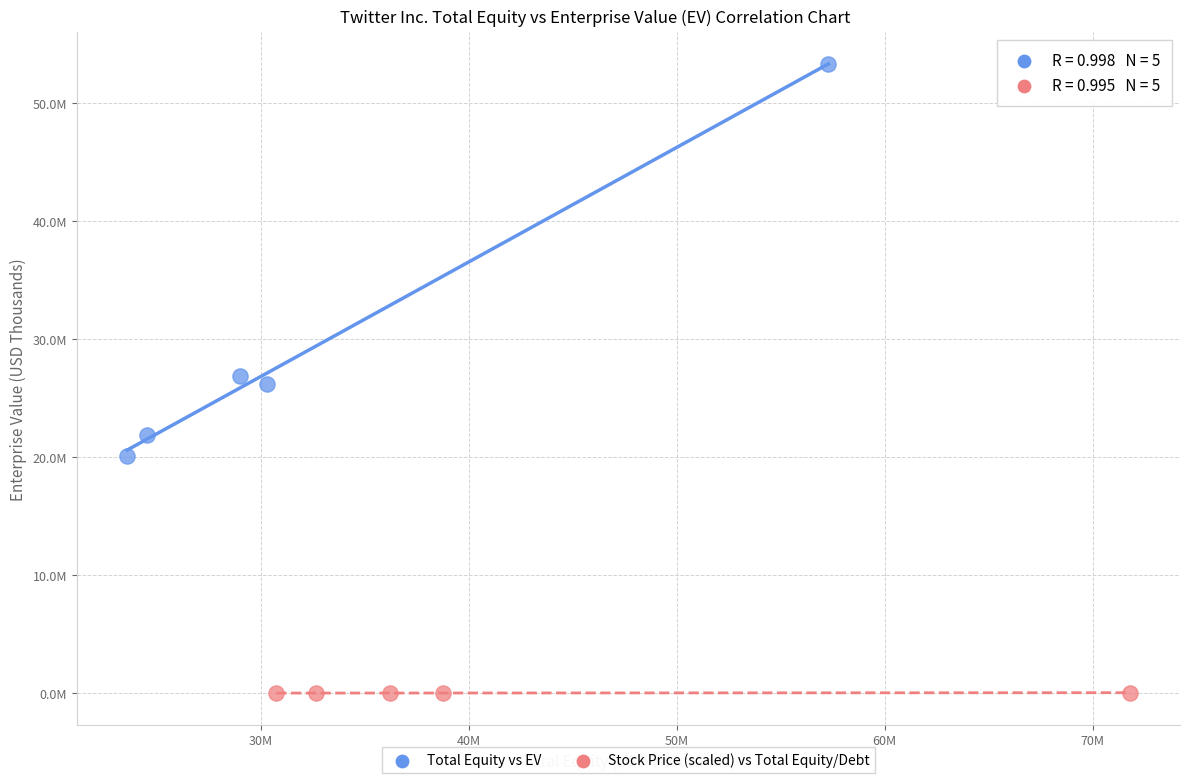

Which series contains the highest Y value?

Total Equity vs EV